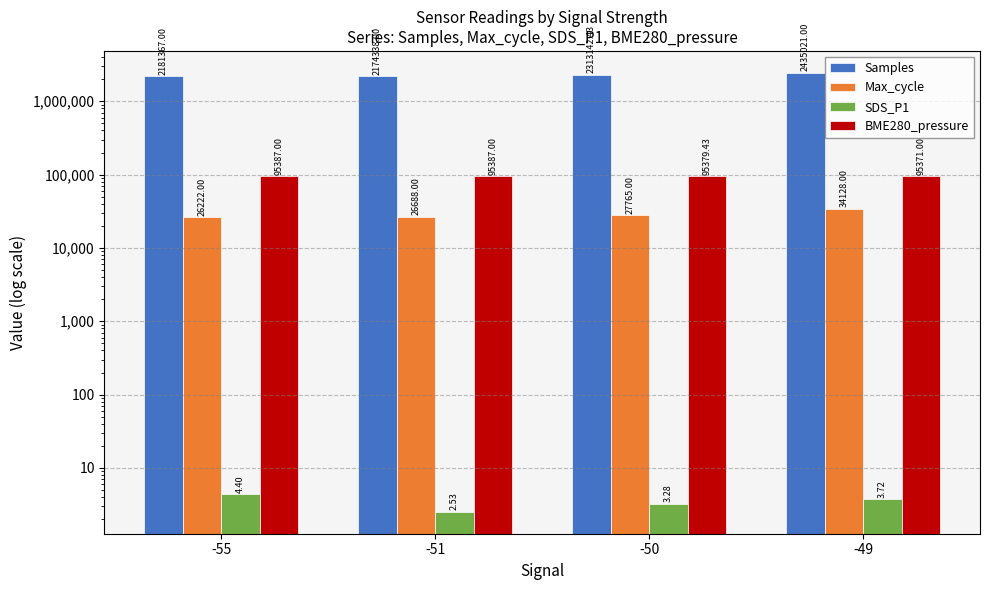

What is the sum of all Samples values?

9103868.4